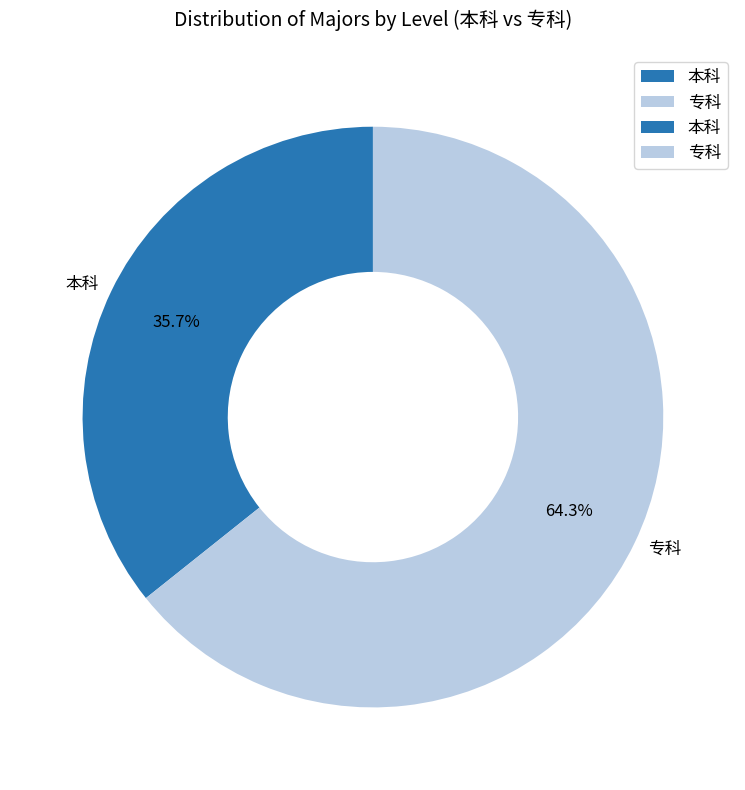

Which has a higher value, 本科 or 专科?

专科